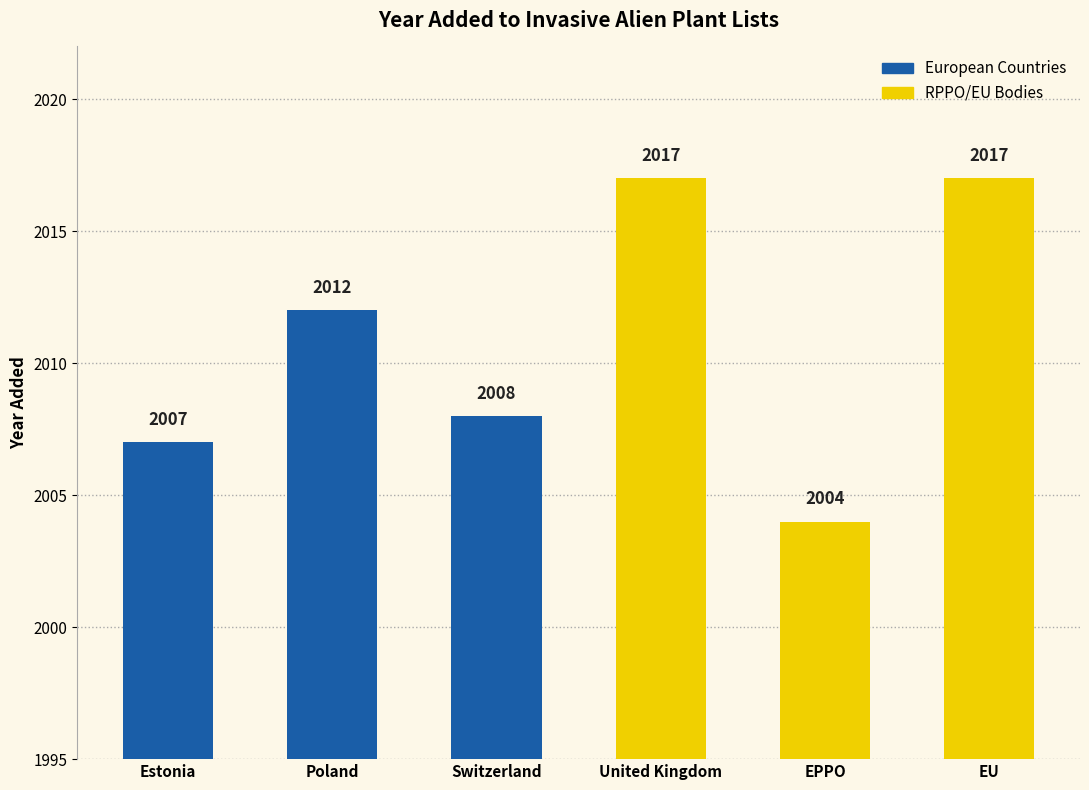

What is the change in value from Poland to Switzerland?

-4